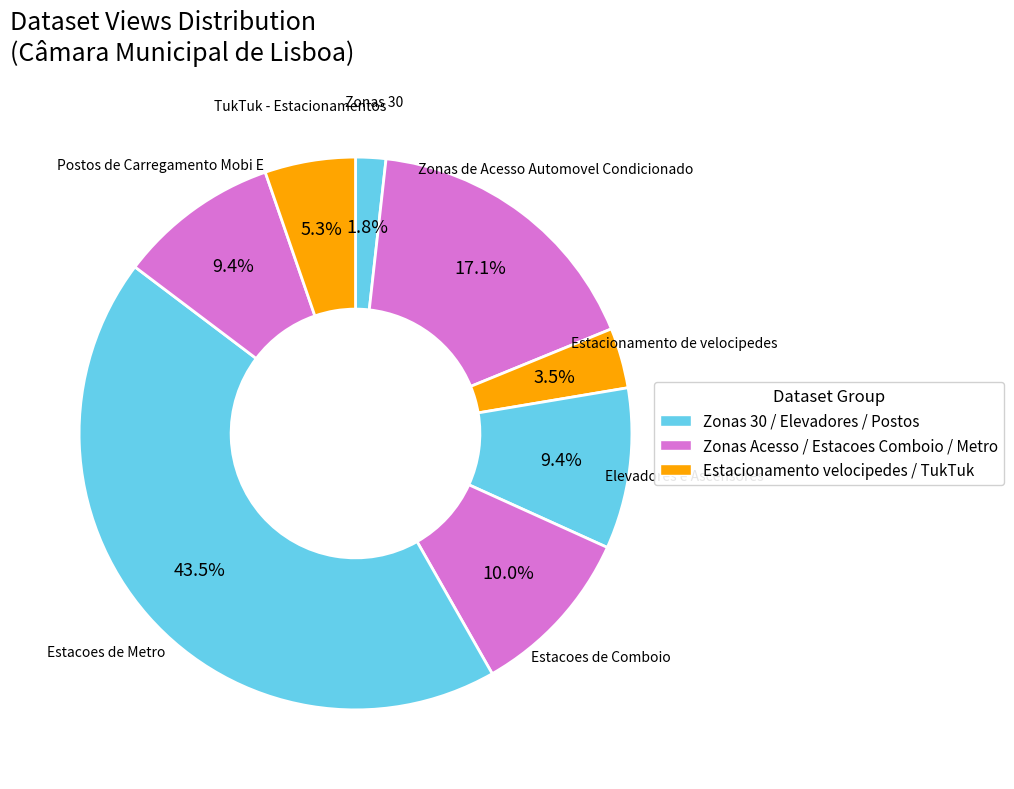

Is it true that Estacoes de Comboio is 18% of the pie?

False